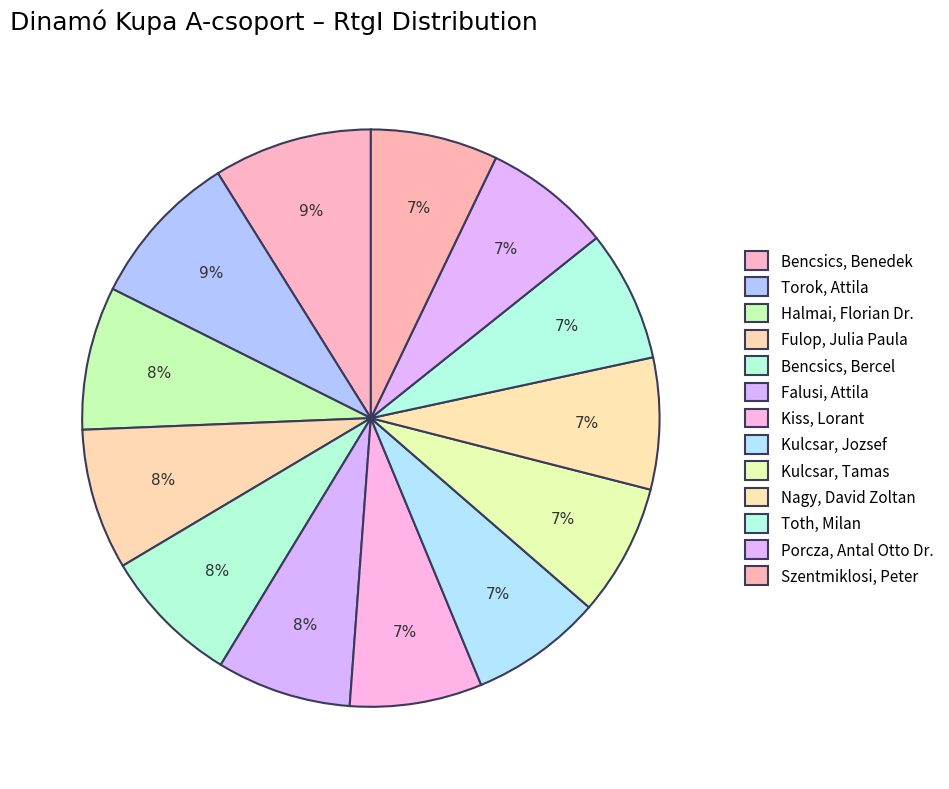

Rank the categories by value from highest to lowest.

Bencsics, Benedek, Torok, Attila, Halmai, Florian Dr., Fulop, Julia Paula, Bencsics, Bercel, Falusi, Attila, Kiss, Lorant, Kulcsar, Jozsef, Kulcsar, Tamas, Nagy, David Zoltan, Toth, Milan, Porcza, Antal Otto Dr., Szentmiklosi, Peter